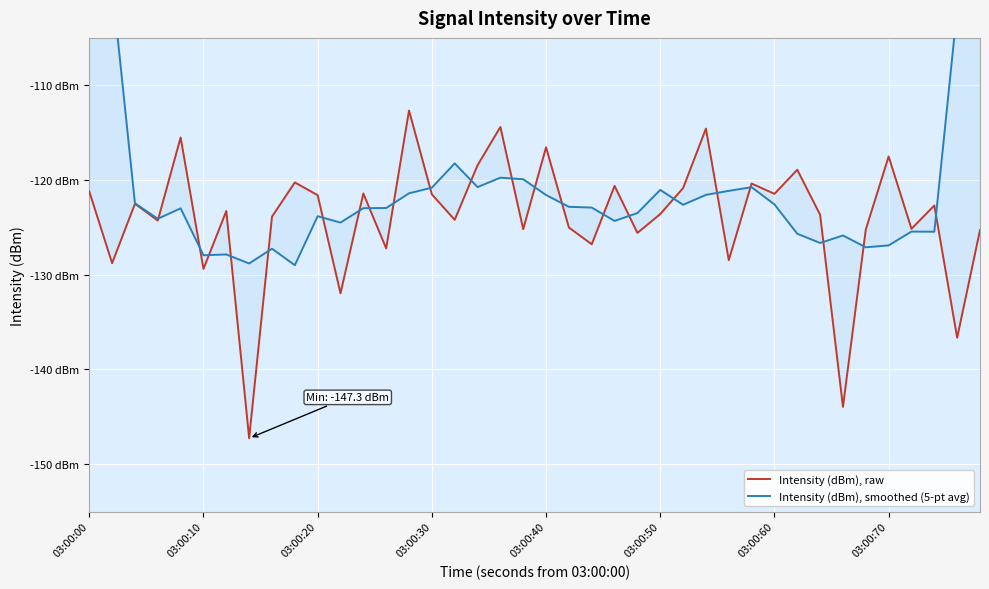

How many data points does each series have?

40